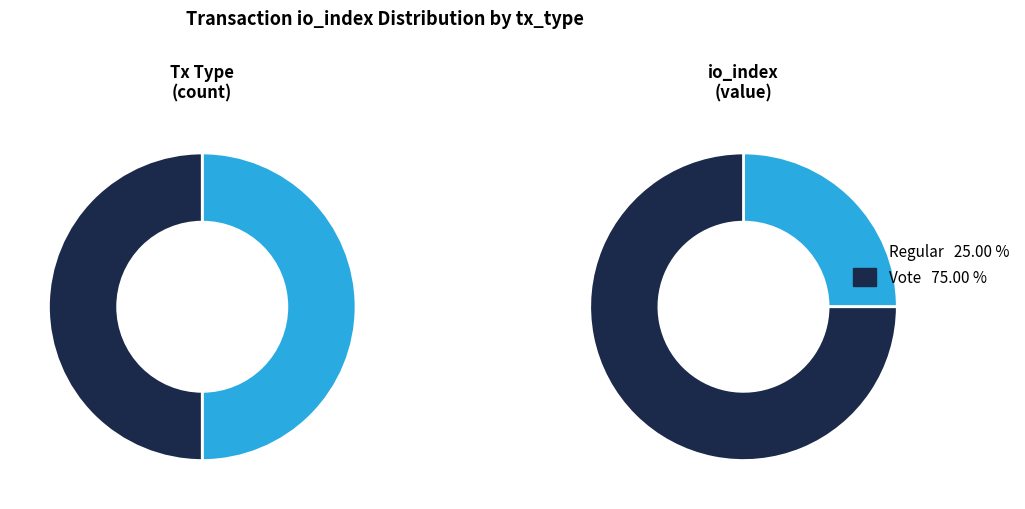

True or false: Vote accounts for 75% of the total.

True